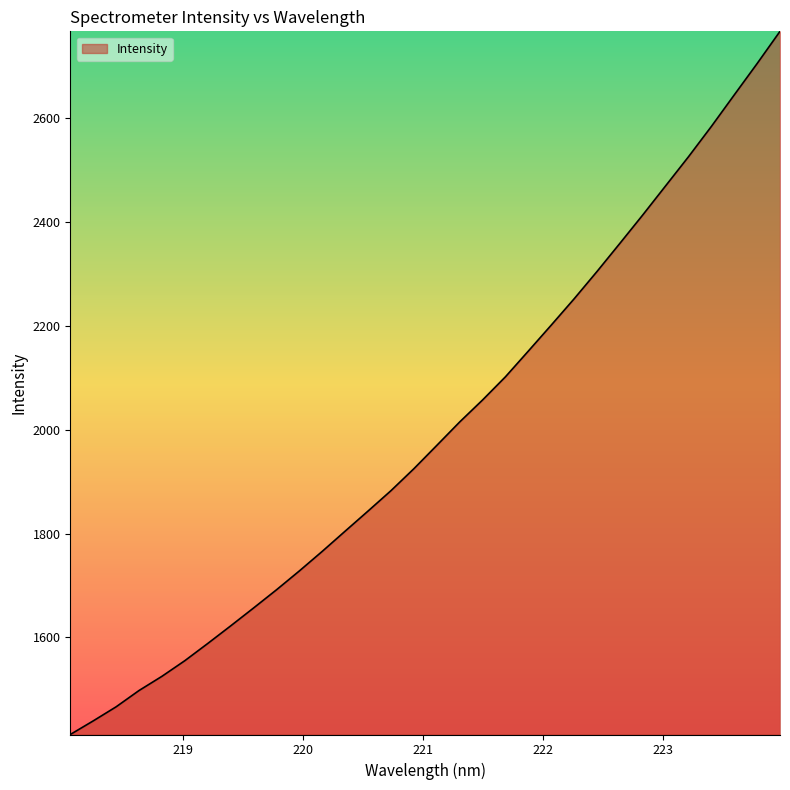

Reading left to right, extract all data points from this chart.

1412.9	1439.1	1466.2	1497.6	1525.0	1555.2	1588.3	1622.2	1656.7	1691.8	1728.2	1765.9	1804.9	1843.6	1882.8	1925.1	1970.0	2015.2	2057.6	2102.2	2151.8	2201.8	2252.5	2305.1	2359.3	2414.0	2470.2	2526.3	2584.7	2645.3	2705.8	2767.8